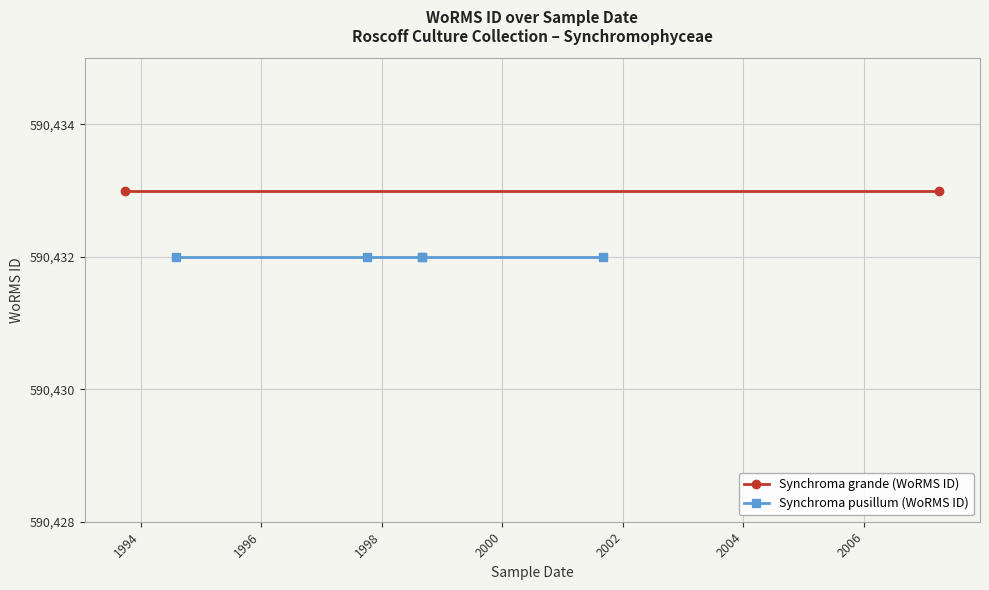

What is the change in value from 01-04-2007 to 01-08-1994?

-1